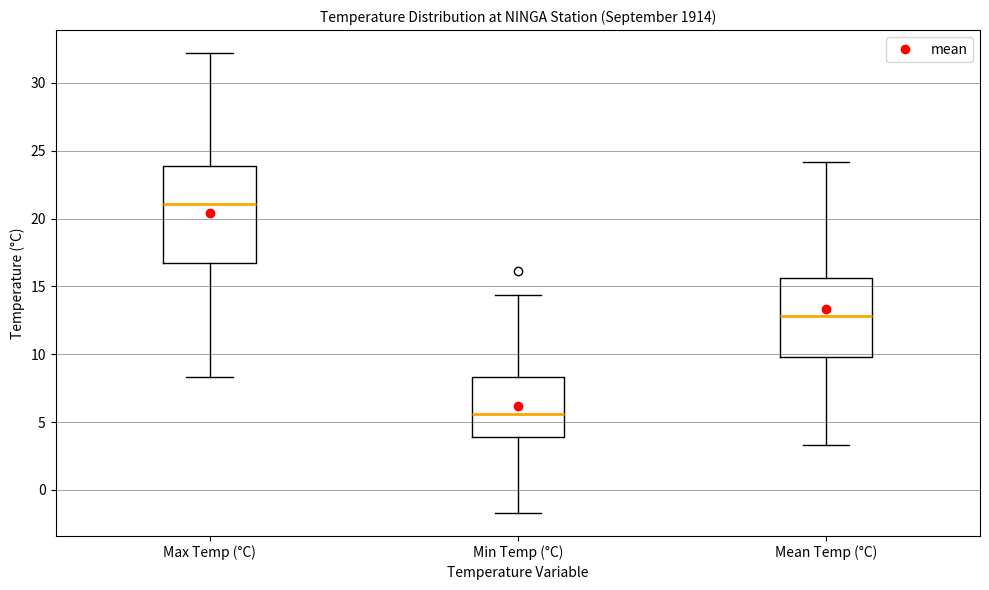

Reading left to right, read every box against the y-axis: the position of its median line, the range the box covers, and the ends of its whiskers. The values are not printed on the chart, so give them approximately, as read against the axis.

Max Temp (°C): median 21.0, box 16.5 to 24.0, whiskers 8.5 to 32.0
Min Temp (°C): median 5.5, box 4.0 to 8.5, whiskers -1.5 to 14.5
Mean Temp (°C): median 13.0, box 10.0 to 15.5, whiskers 3.5 to 24.0